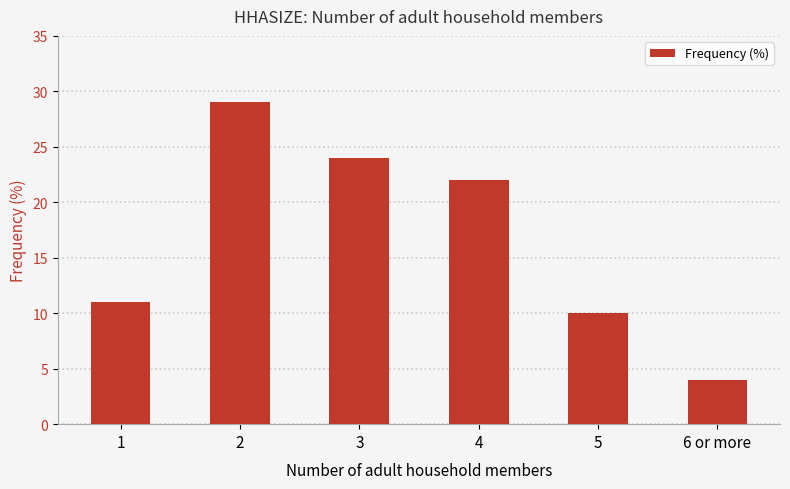

How many data points are less than 22?

3